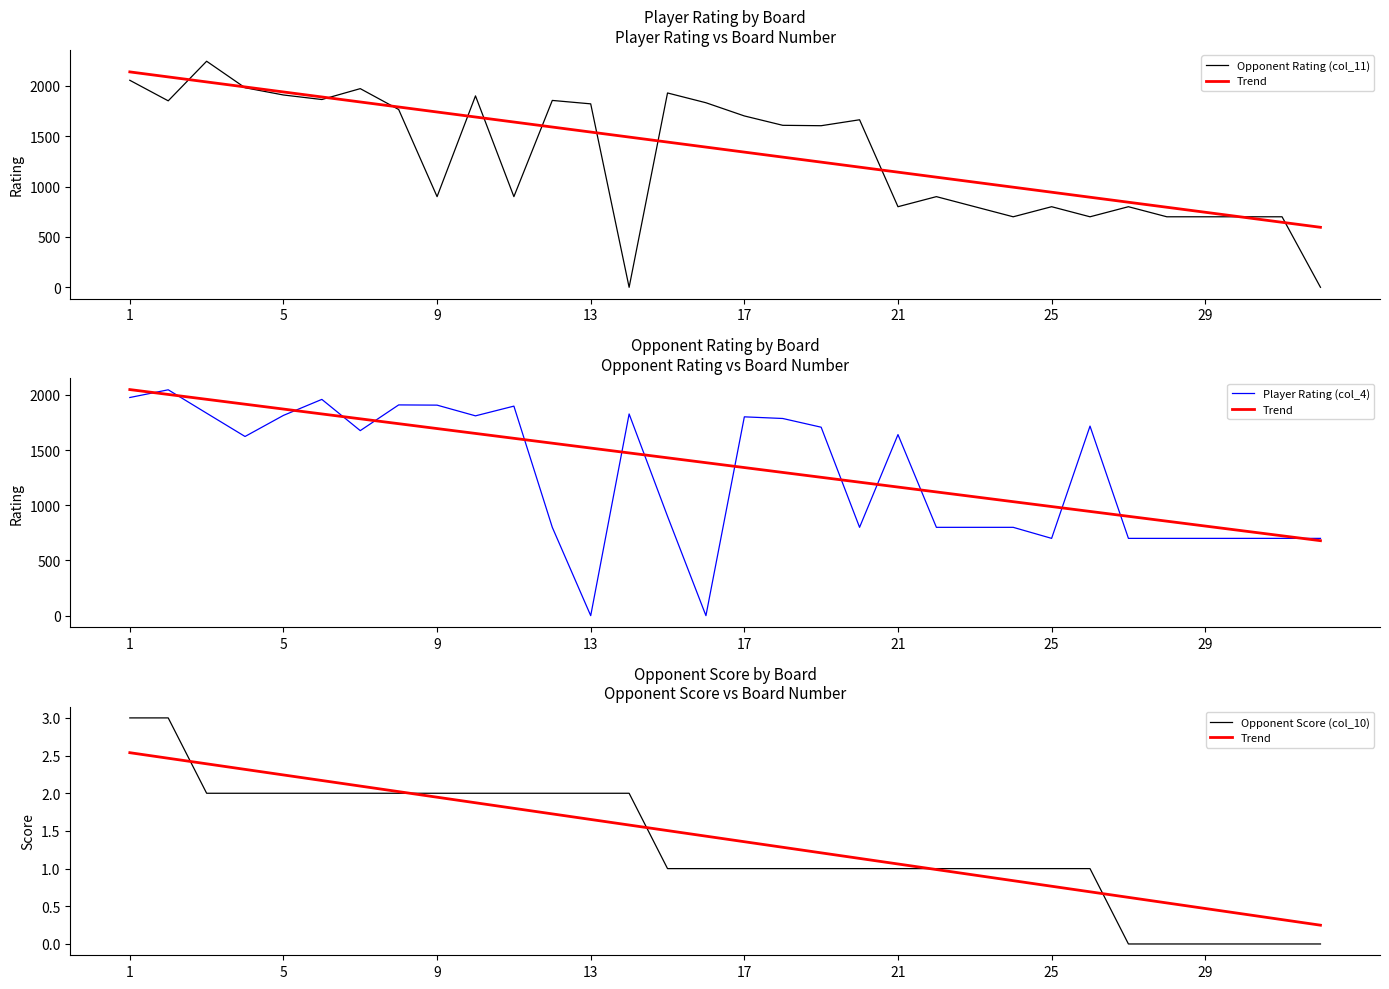

Which series has the largest range (max minus min)?

Opponent Rating (col_11)